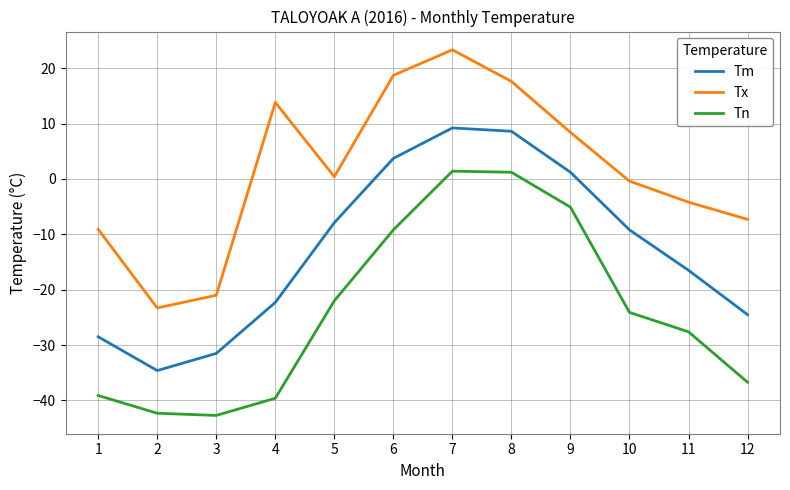

List the labels in order of Tm value, smallest first.

2, 3, 1, 12, 4, 11, 10, 5, 9, 6, 8, 7